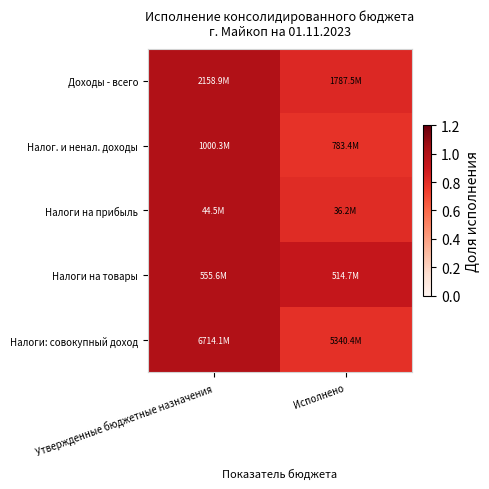

At which category is the sum across all series the highest?

Утвержденные бюджетные назначения